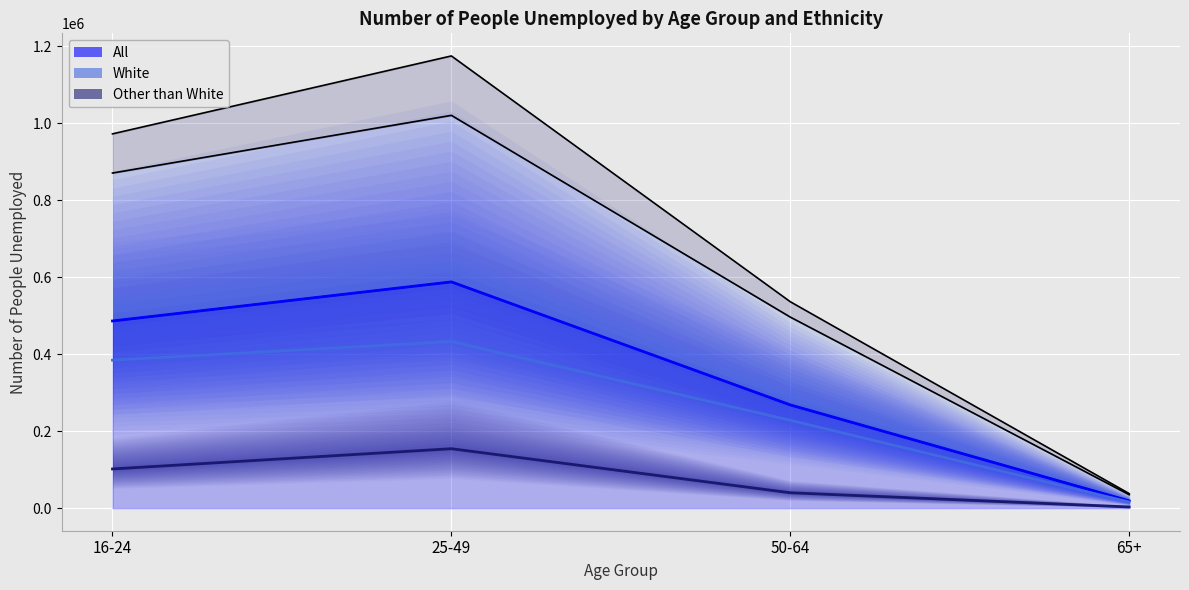

List the labels in order of White (line) value, largest first.

25-49, 16-24, 50-64, 65+